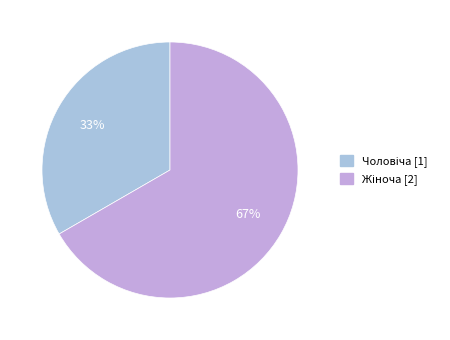

How much of the chart is everything except Жіноча?

33.3%